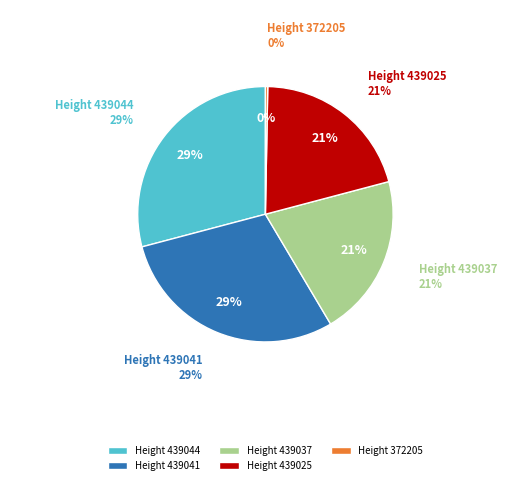

What percentage do 439037 and 439044 together represent?

49.7%